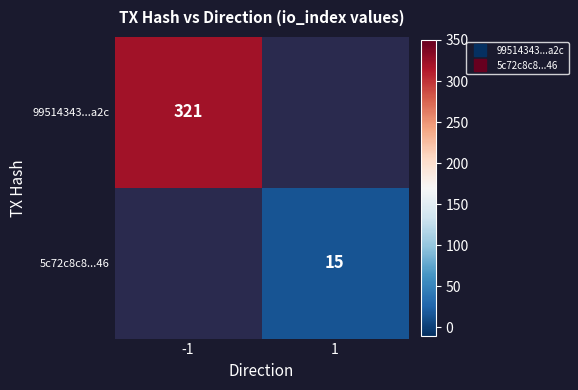

Read the 5c72c8c8...46 value at 1.

15.0